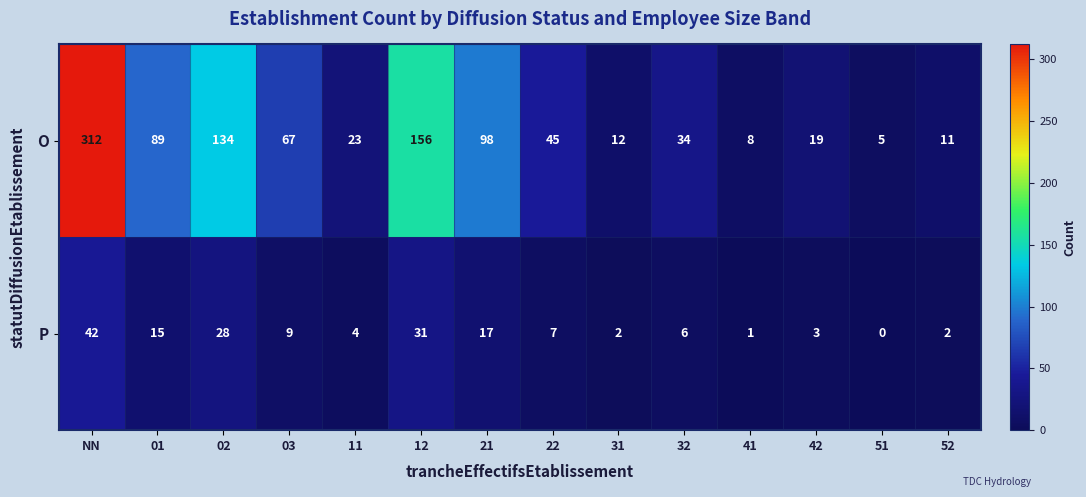

The value of O at 12 is 106. True or false?

False